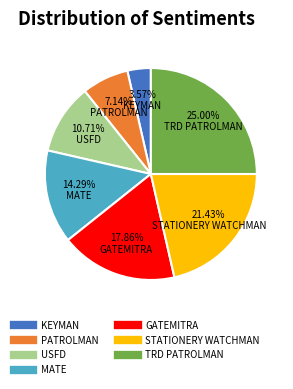

Is there a majority slice in this chart?

No